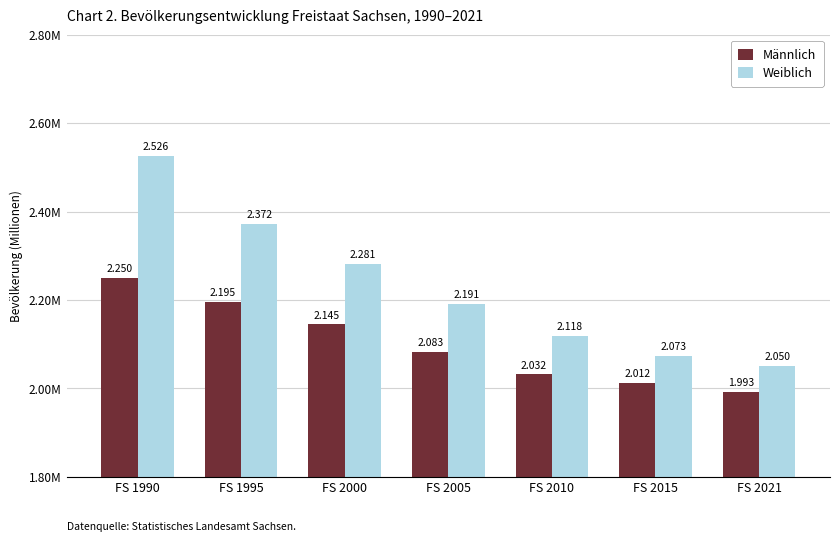

What is the value of the Männlich bar at the 5th from the left?

2031630